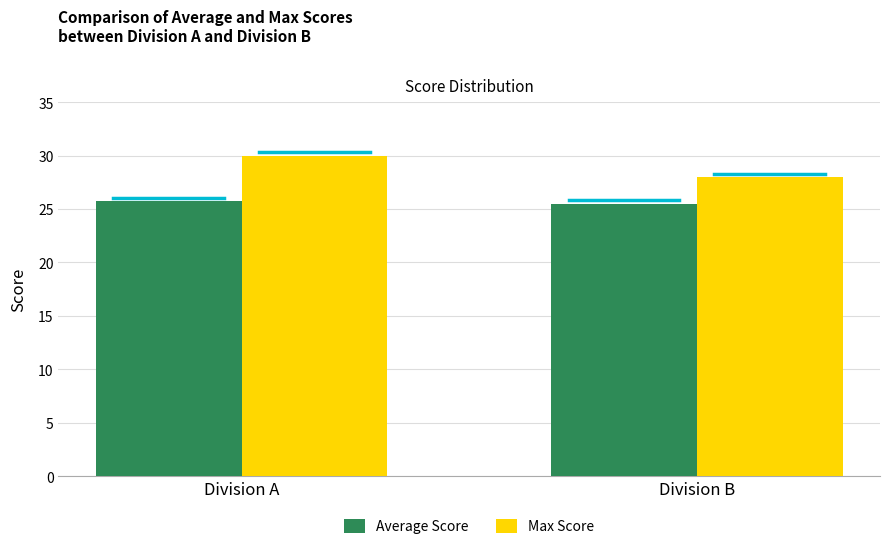

Is it true that Average Score equals 25.7 at Division A?

True